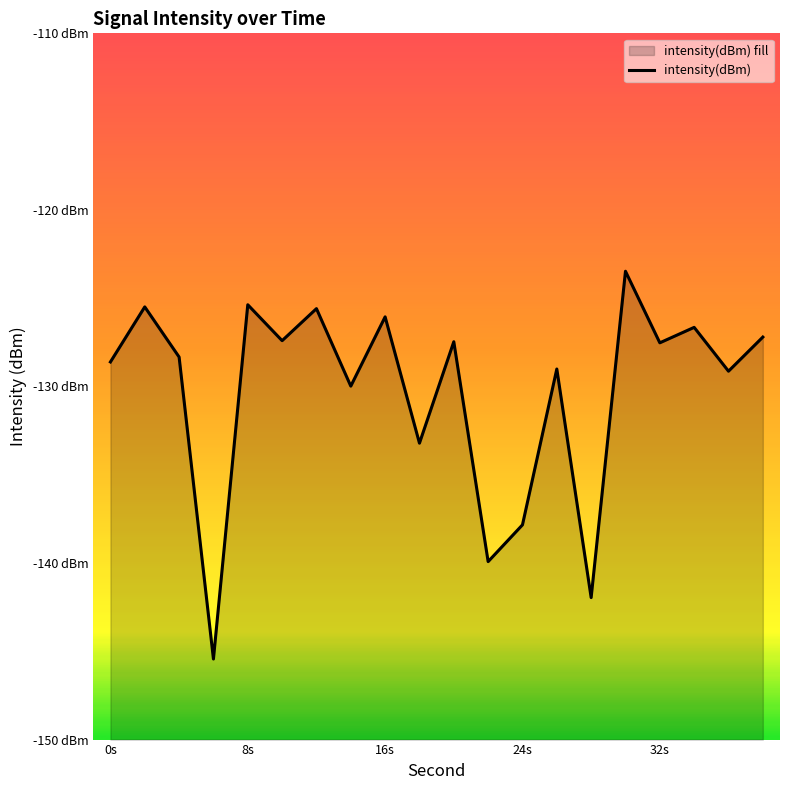

What position from the left is 8s?

2